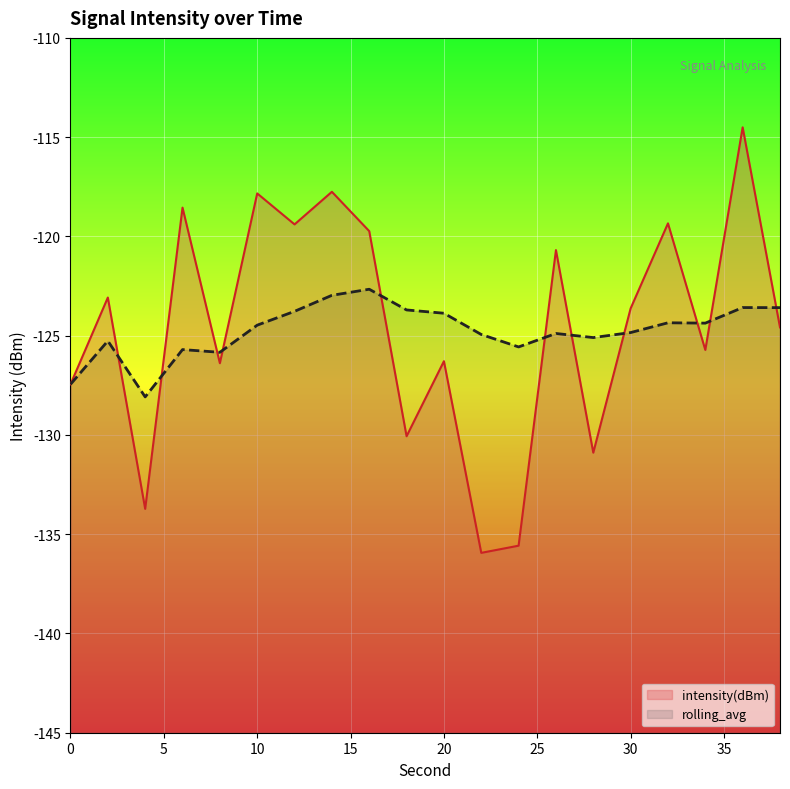

At which label does intensity(dBm) reach its peak?

36